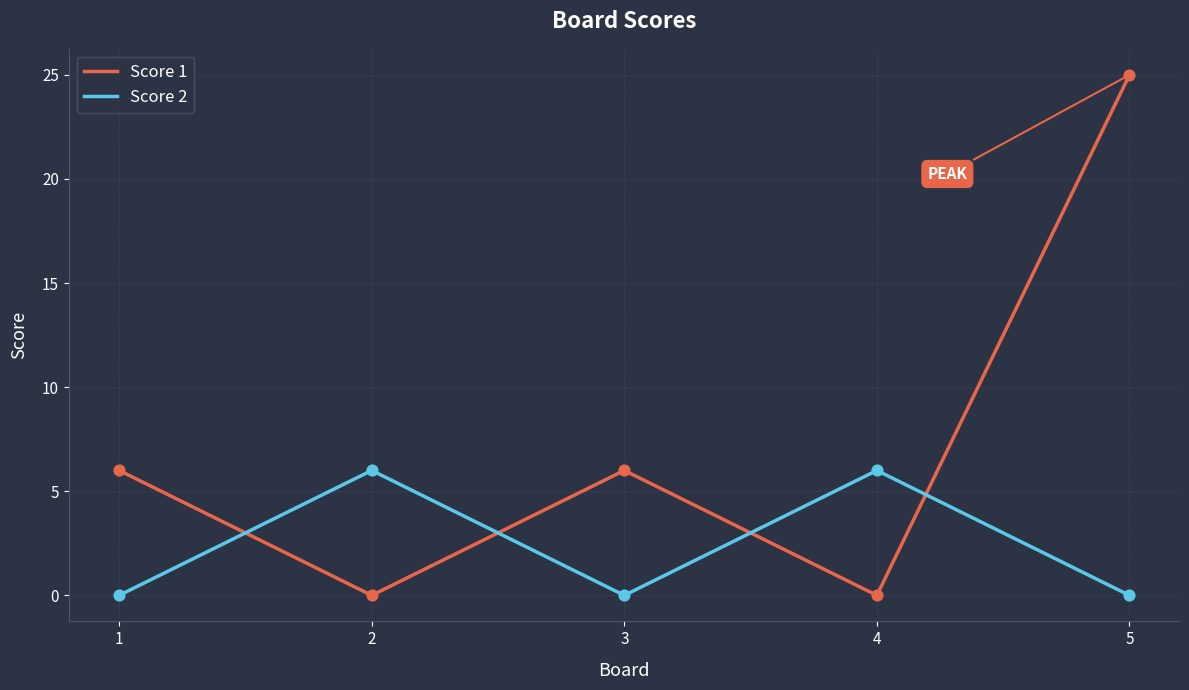

What is the difference between the highest and lowest values at 2?

6